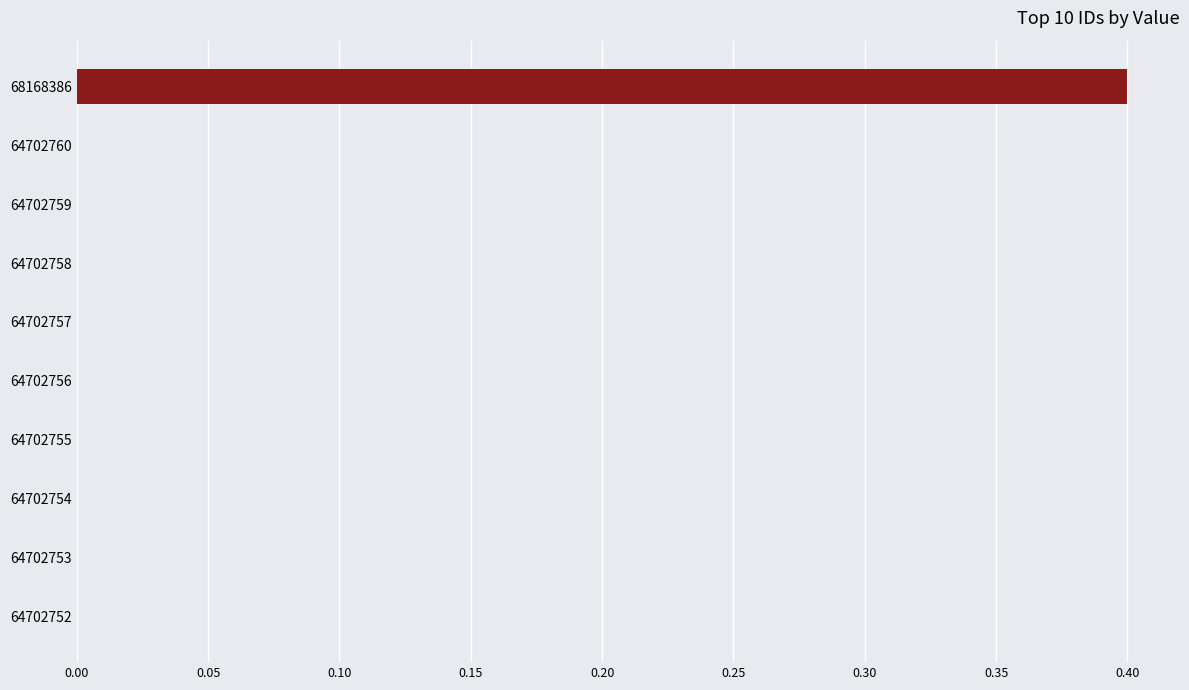

Count the number of data series in this chart.

1